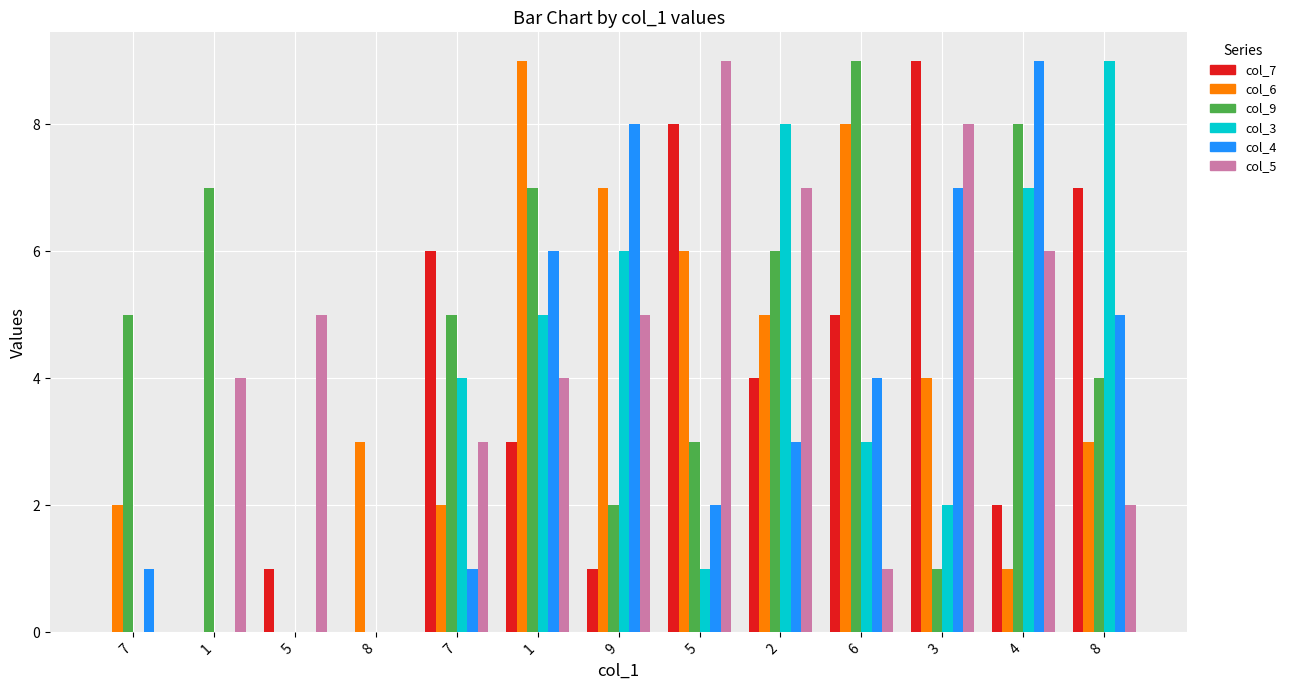

How many groups of bars are there?

13